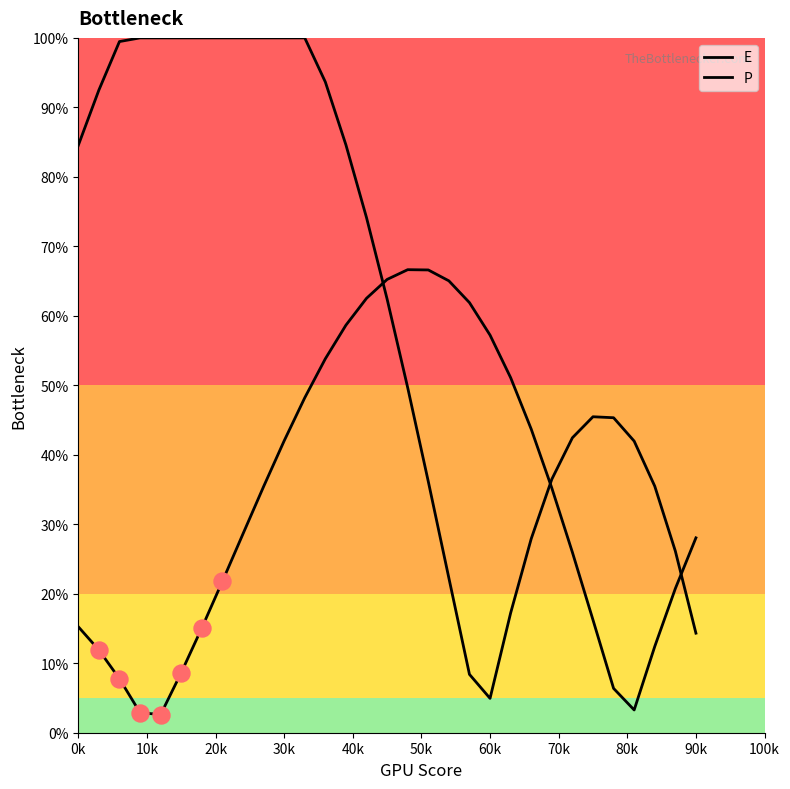

How many lines are shown in the chart?

2